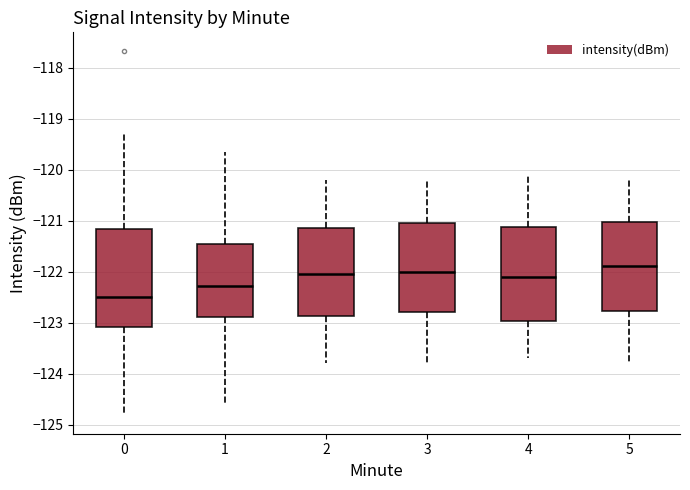

Reading left to right, read every box against the y-axis: the position of its median line, the range the box covers, and the ends of its whiskers. The values are not printed on the chart, so give them approximately, as read against the axis.

0: median -122.5, box -123.1 to -121.2, whiskers -124.8 to -119.3
1: median -122.3, box -122.9 to -121.5, whiskers -124.6 to -119.7
2: median -122.0, box -122.9 to -121.1, whiskers -123.8 to -120.2
3: median -122.0, box -122.8 to -121.0, whiskers -123.8 to -120.2
4: median -122.1, box -123.0 to -121.1, whiskers -123.7 to -120.1
5: median -121.9, box -122.8 to -121.0, whiskers -123.8 to -120.2